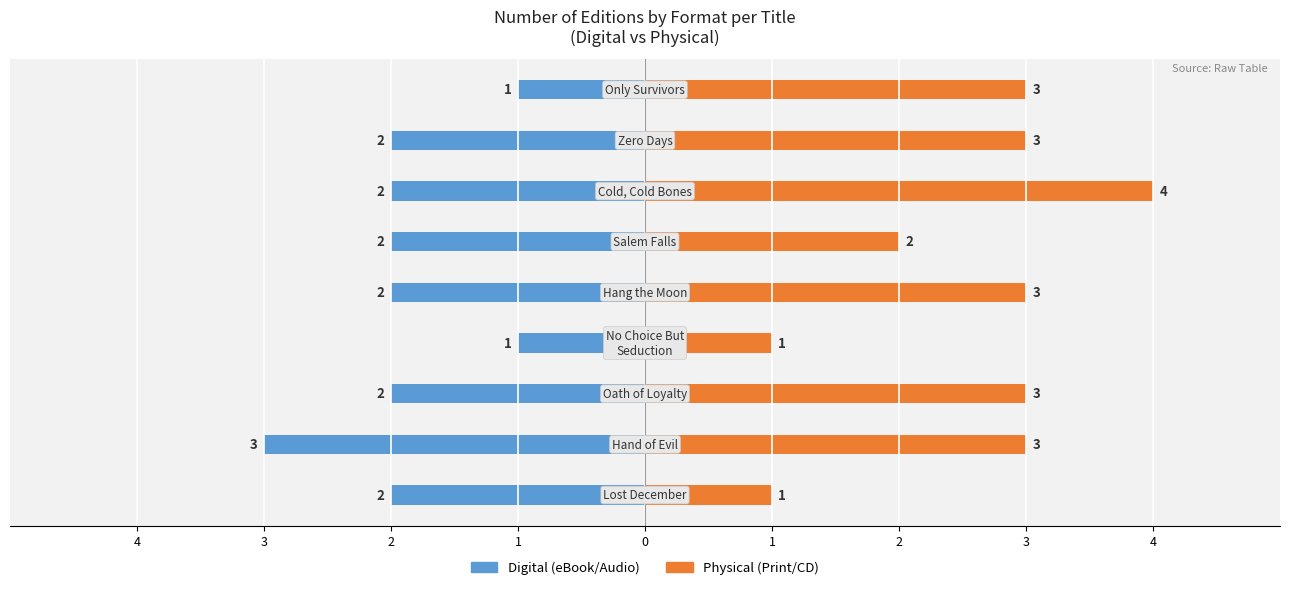

Is the value of Physical (Print/CD) at 3 greater than the value of Digital (eBook/Audio) at 3?

Yes